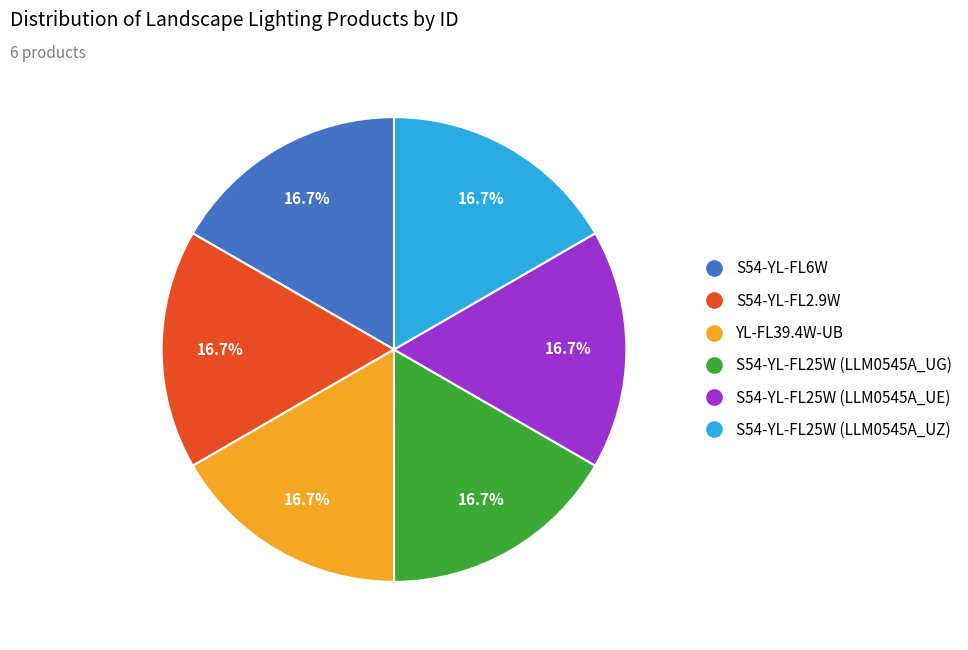

Is there any slice that represents more than half of the pie?

No